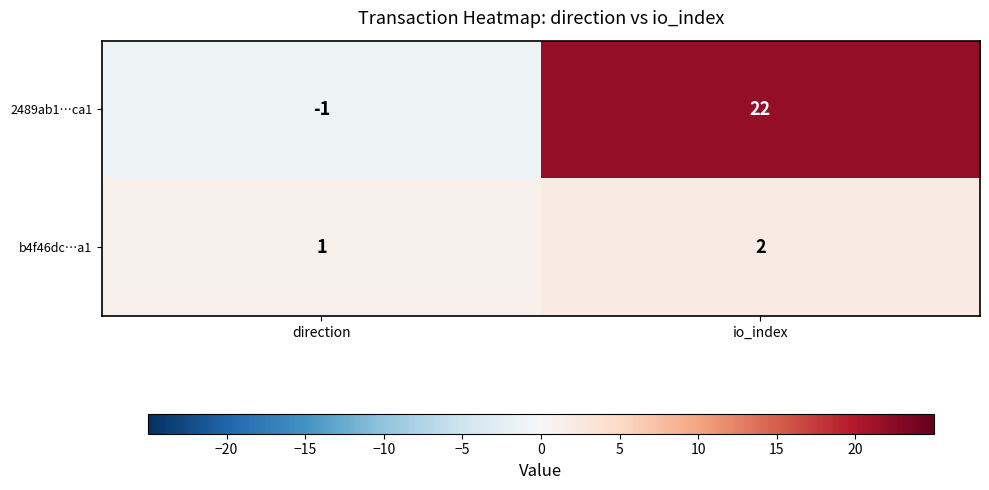

Reading left to right, extract all data points from this chart.

2489ab1…ca1: direction=-1	io_index=22
b4f46dc…a1: direction=1	io_index=2